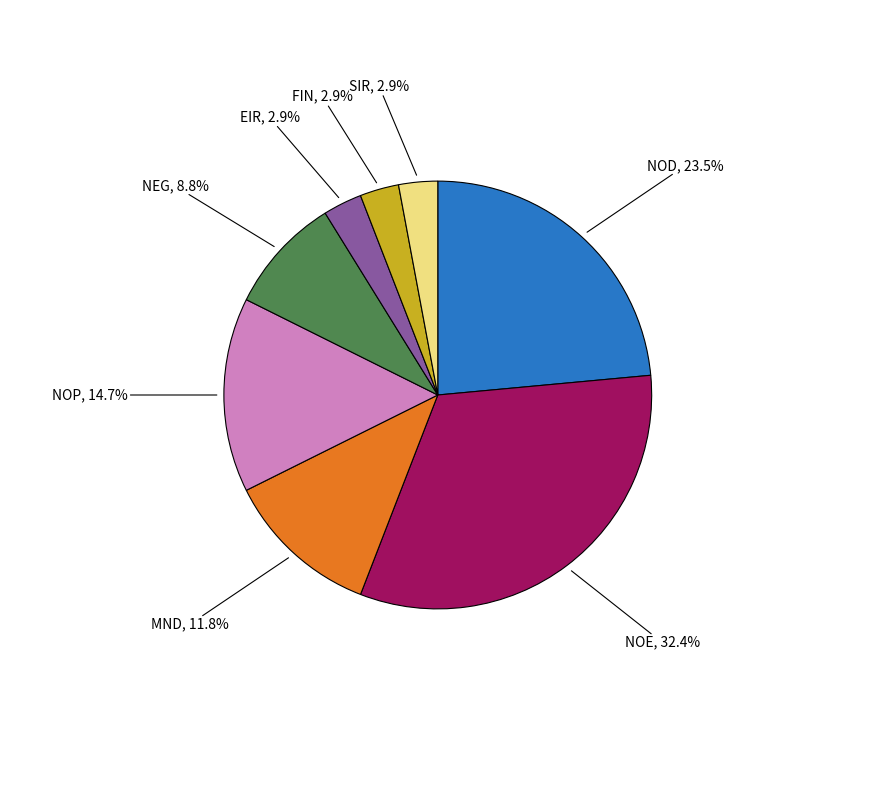

Does any single category account for the majority?

No